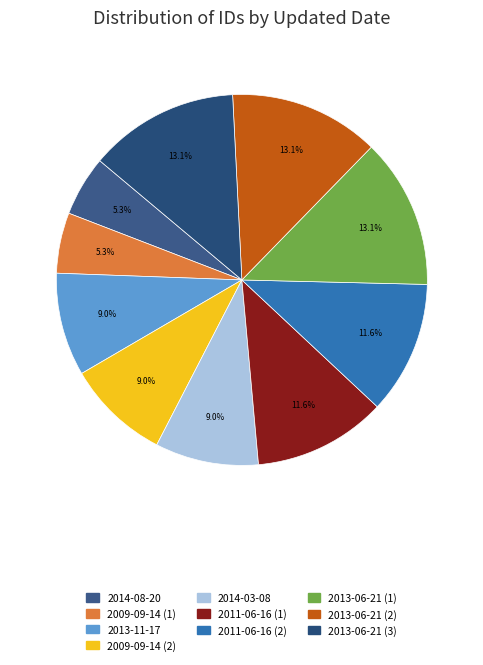

To the nearest percent, what is the difference between the largest and smallest slice percentages?

8%